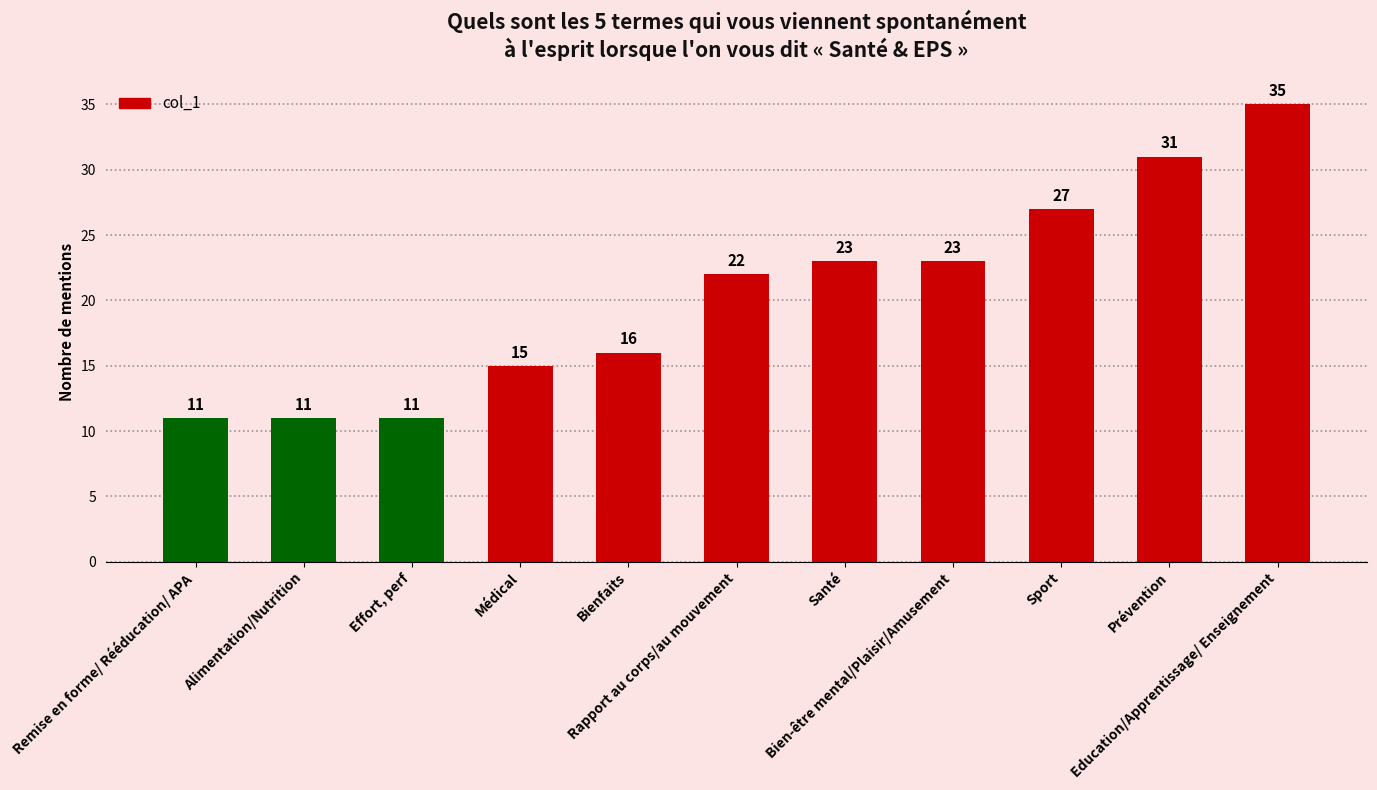

Is it true that the value at Médical is 15?

True